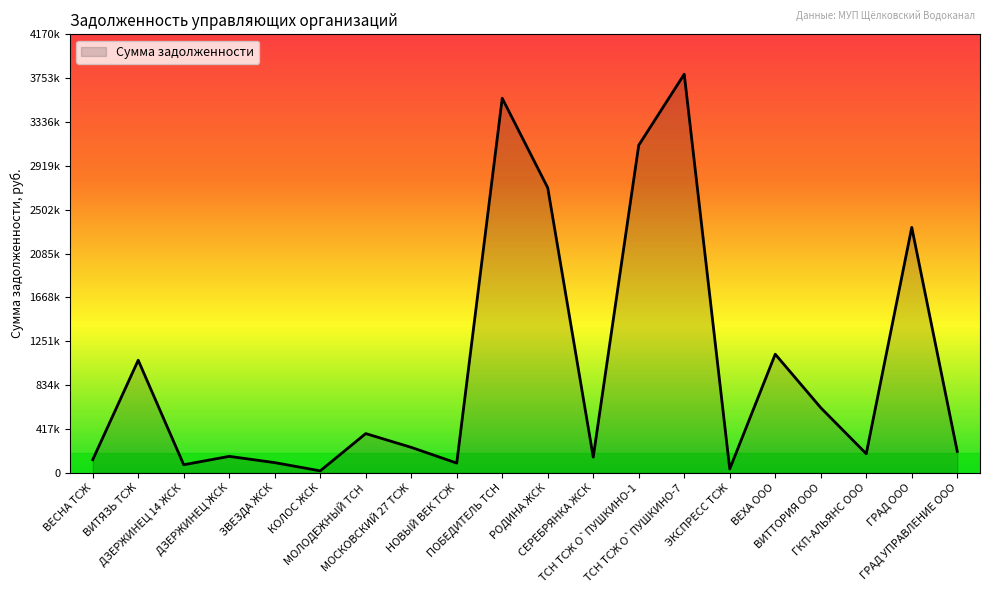

Does the chart display data point markers on the line(s)?

No